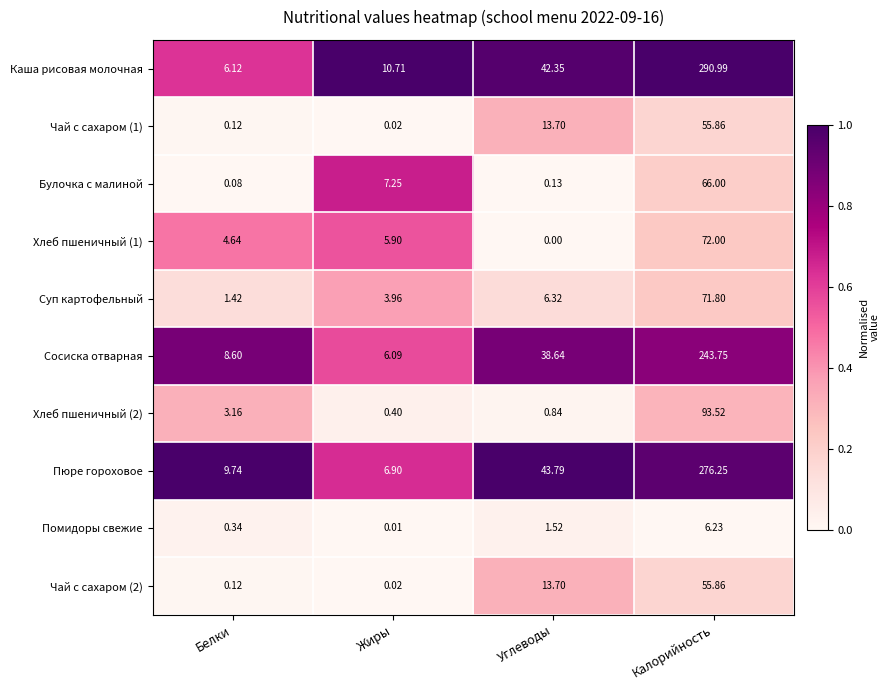

Between Углеводы and Калорийность, which series saw the biggest shift?

Каша рисовая молочная